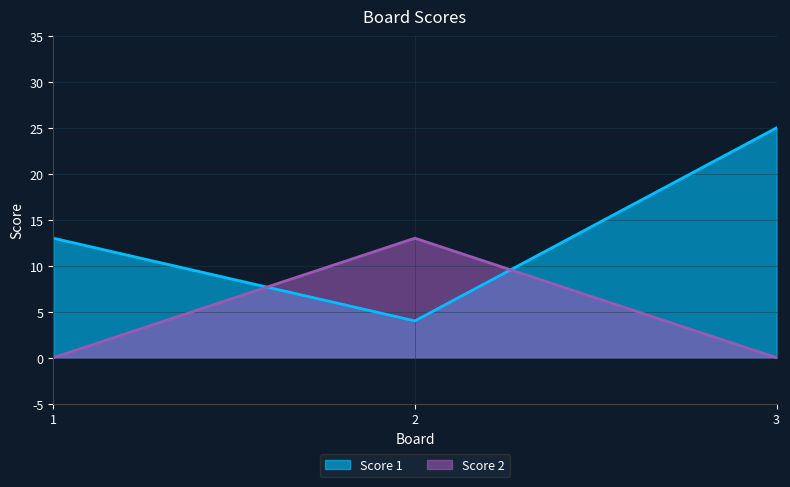

How many lines are shown in the chart?

2